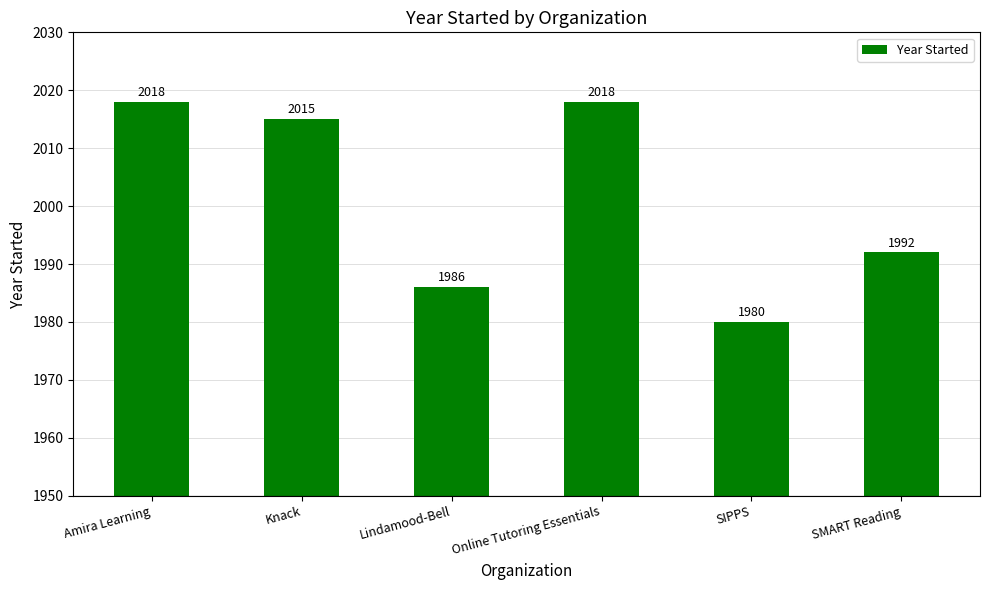

What is the difference between the values at Online Tutoring Essentials and SMART Reading?

26